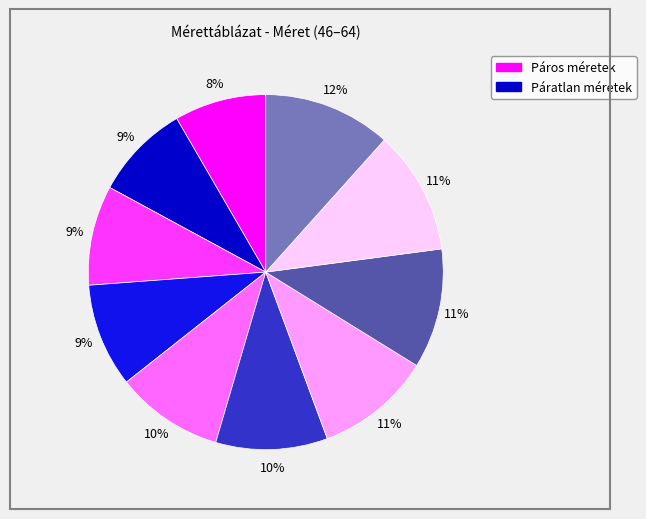

To the nearest percent, what is the average slice percentage?

10%